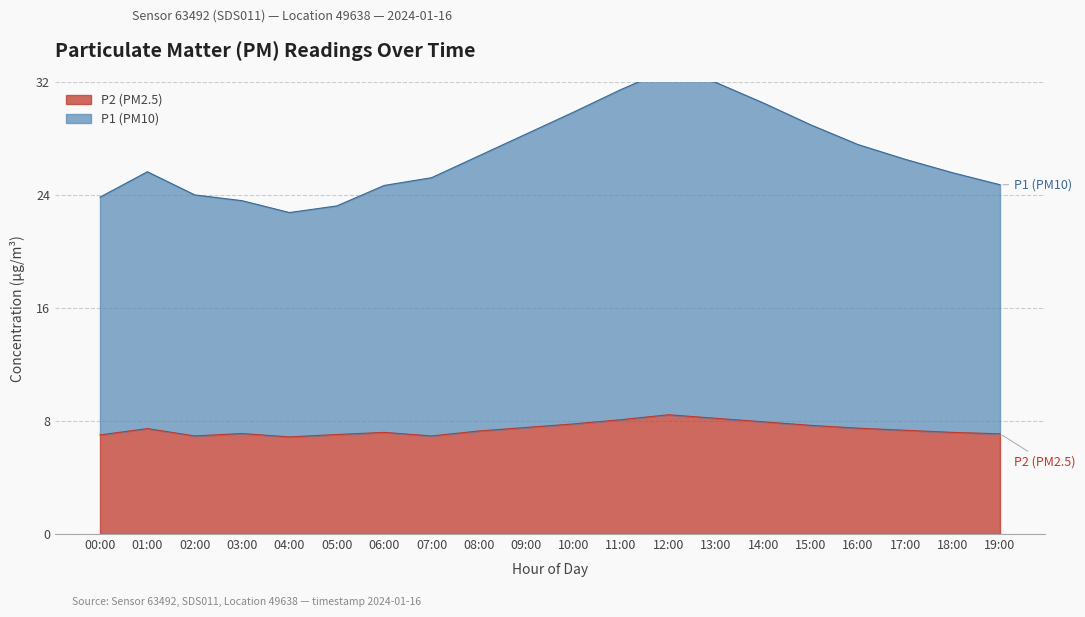

Reading left to right, transcribe all the data shown in this chart.

P2: 7.0	7.5	7.0	7.1	6.9	7.0	7.2	7.0	7.3	7.5	7.8	8.1	8.4	8.2	8.0	7.7	7.5	7.3	7.2	7.1
P1: 23.9	25.7	24.0	23.6	22.8	23.2	24.7	25.2	26.8	28.4	29.9	31.5	33.0	32.0	30.6	29.0	27.6	26.5	25.6	24.8